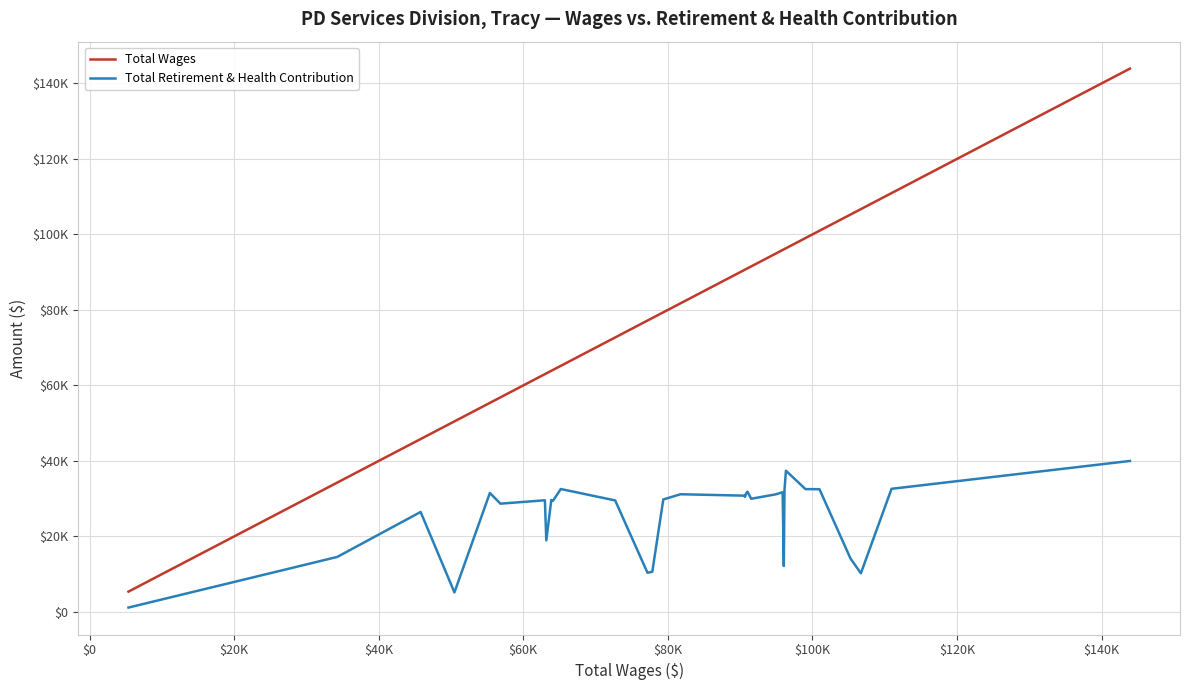

What are all the series names shown in the legend?

Total Wages, Total Retirement & Health Contribution